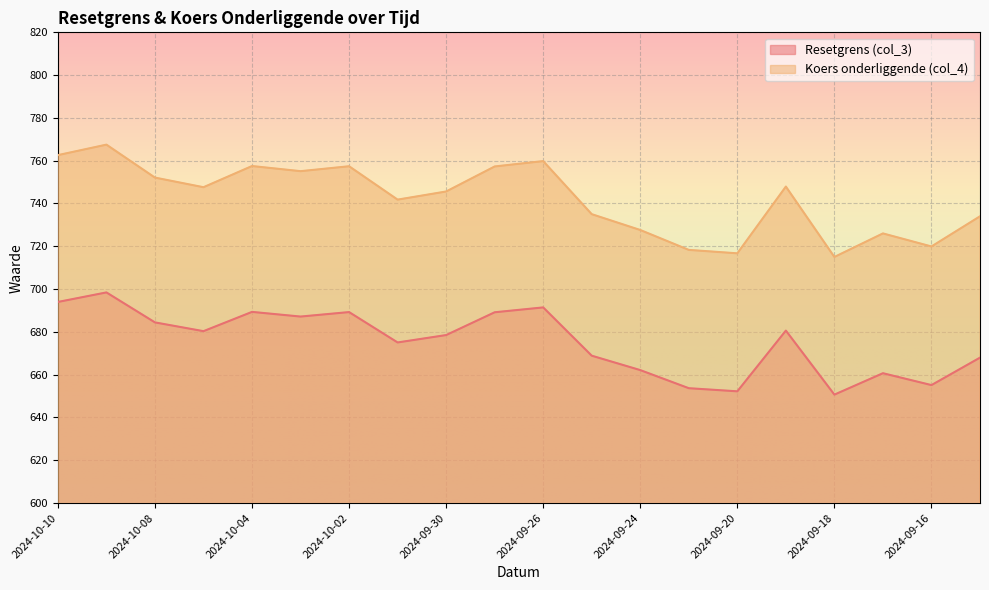

What is the lowest value of the Koers onderliggende (col_4) series?

715.0